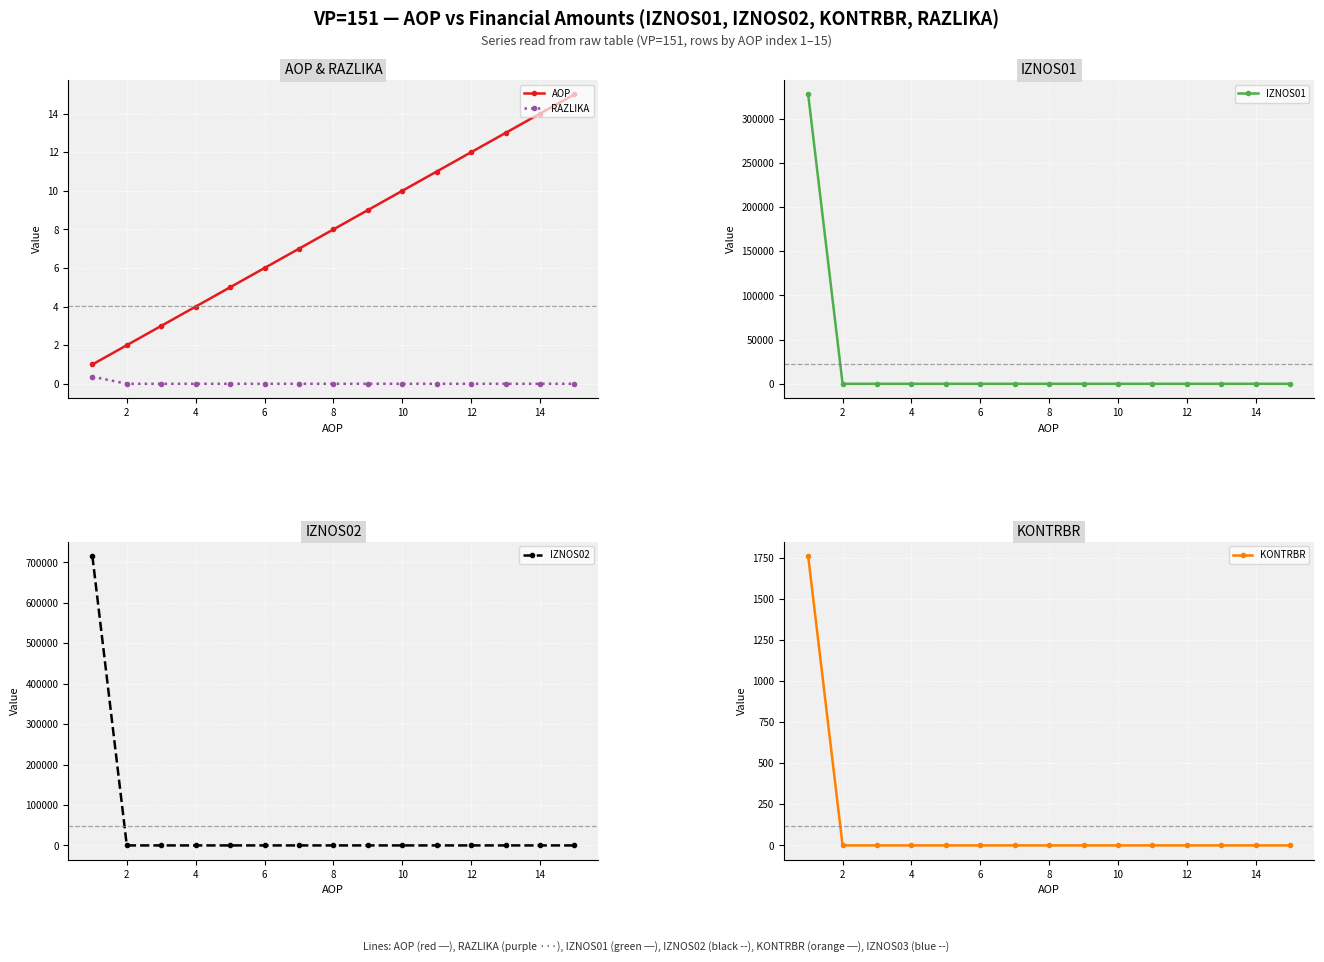

List the series in order of their peak value, highest first.

IZNOS02, IZNOS01, KONTRBR, AOP, RAZLIKA